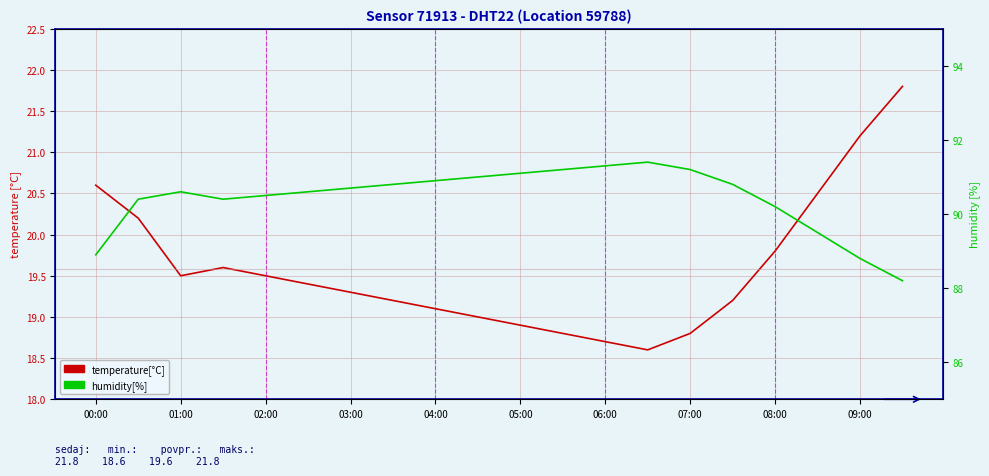

Between 19 and 11, which is larger?

19